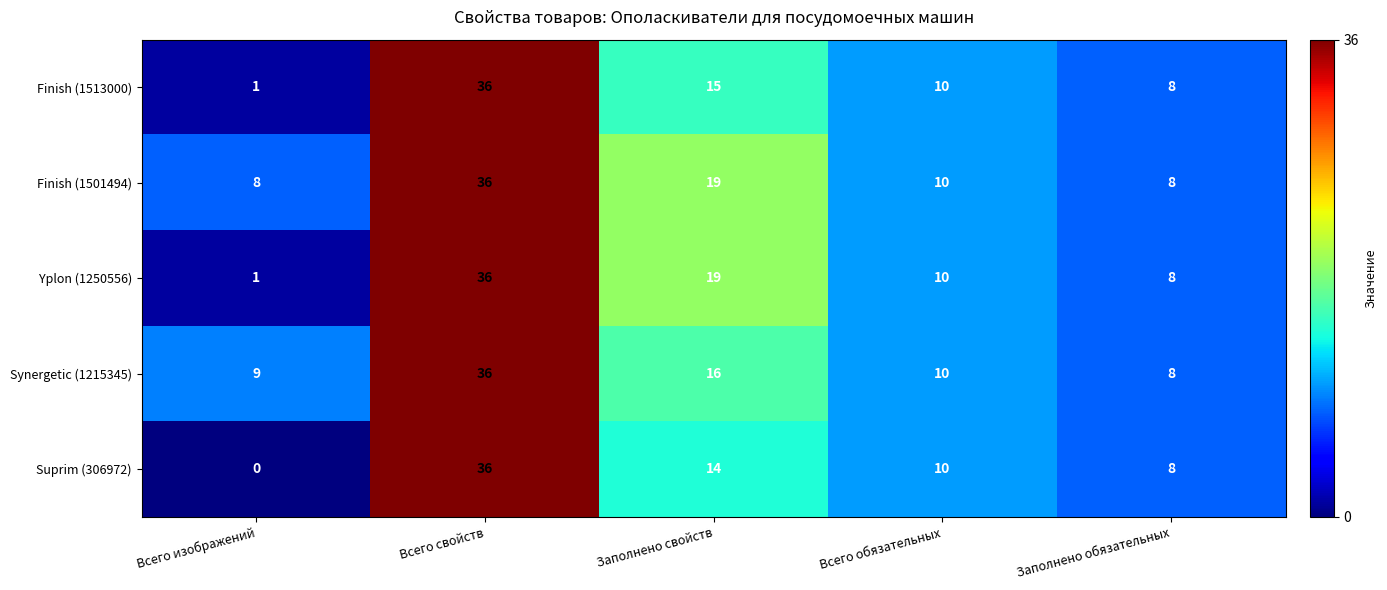

What is the spread (max minus min) of values at Всего изображений?

9